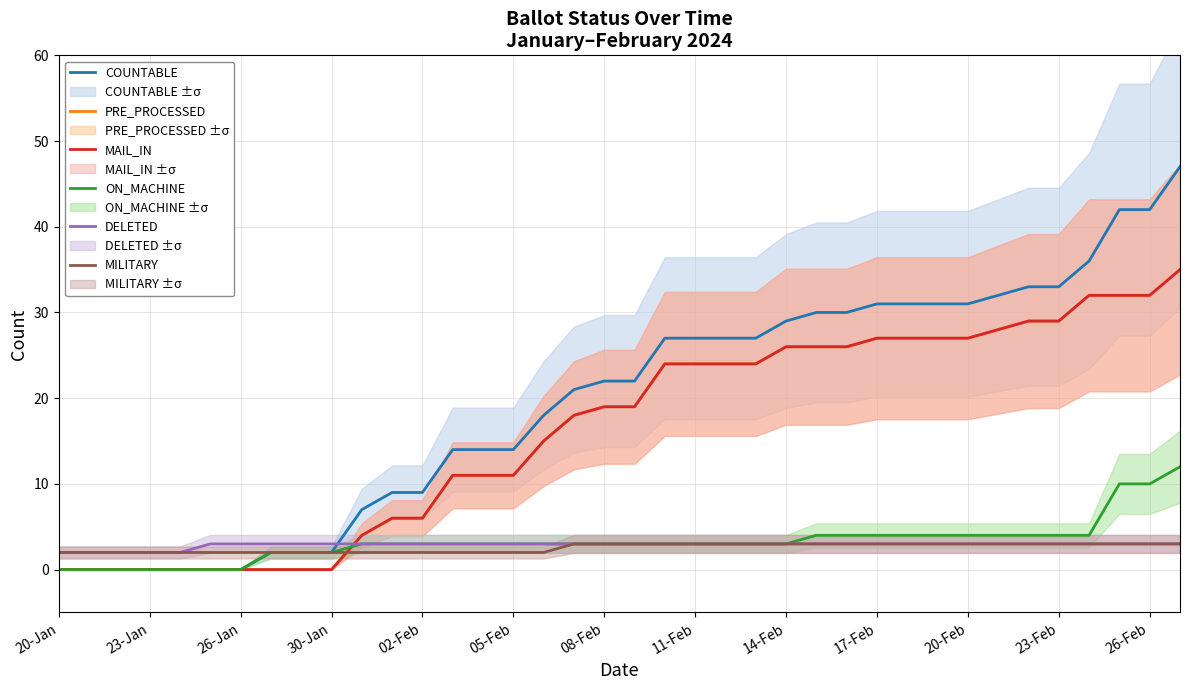

At how many categories does at least one series exceed 1?

38